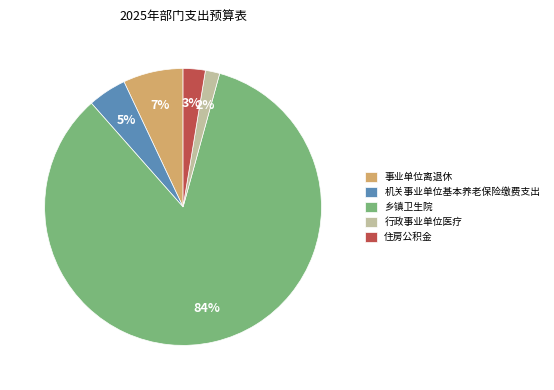

True or false: 乡镇卫生院 accounts for 84% of the total.

True